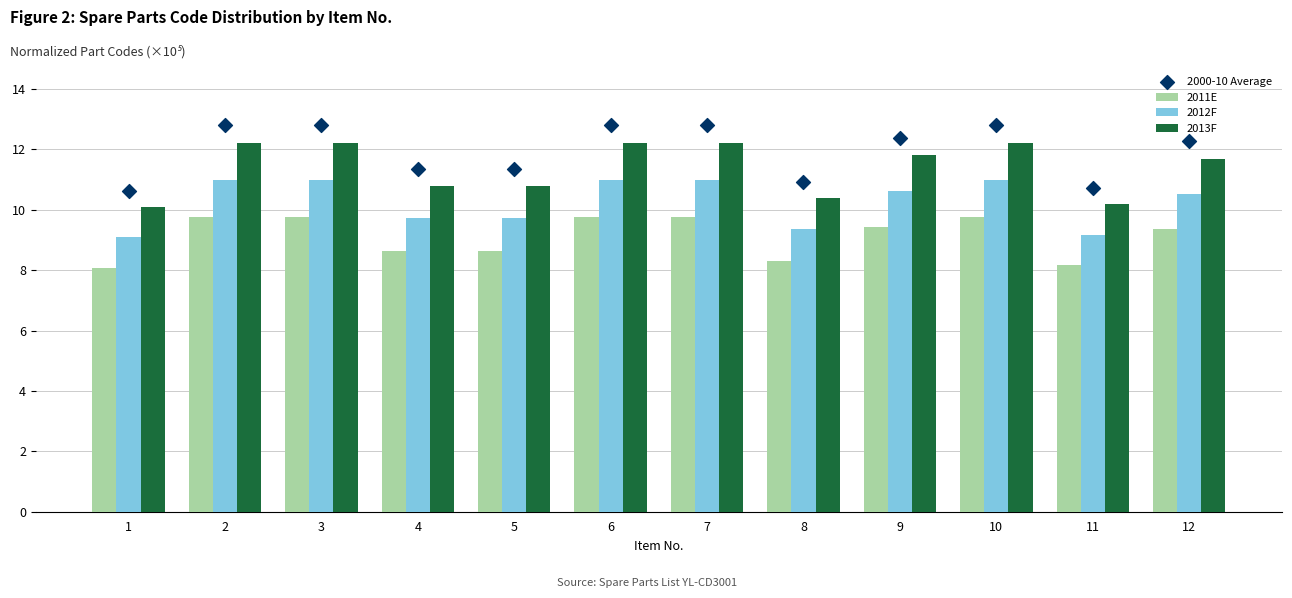

Which series has the largest total across all categories?

2000-10 Average